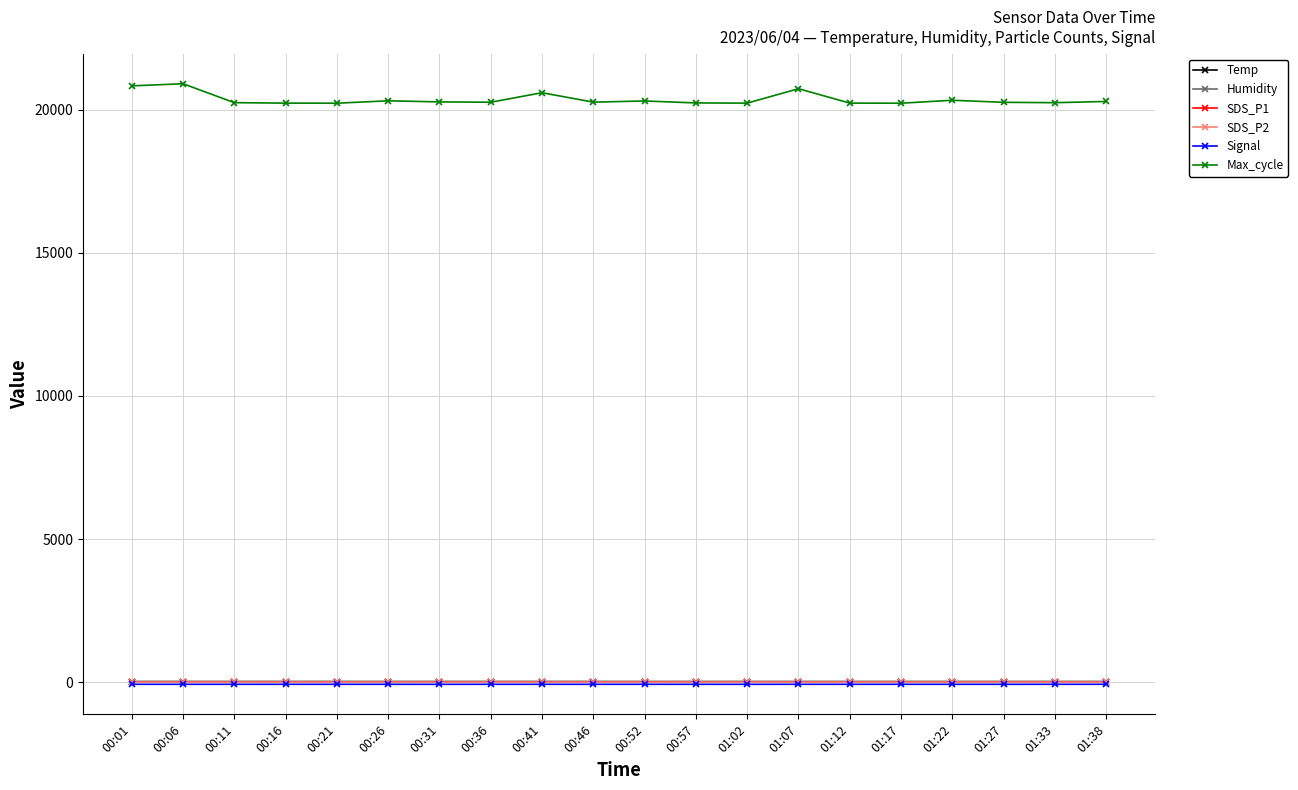

Is the value of Max_cycle at 00:36 greater than the value of Temp at 00:52?

Yes